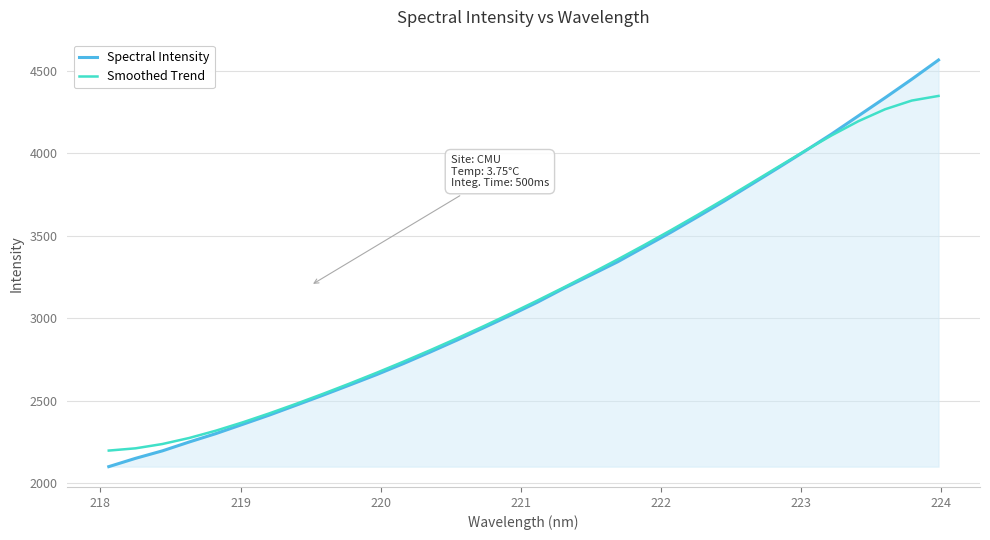

How many values in the Smoothed Trend series exceed 3107?

16